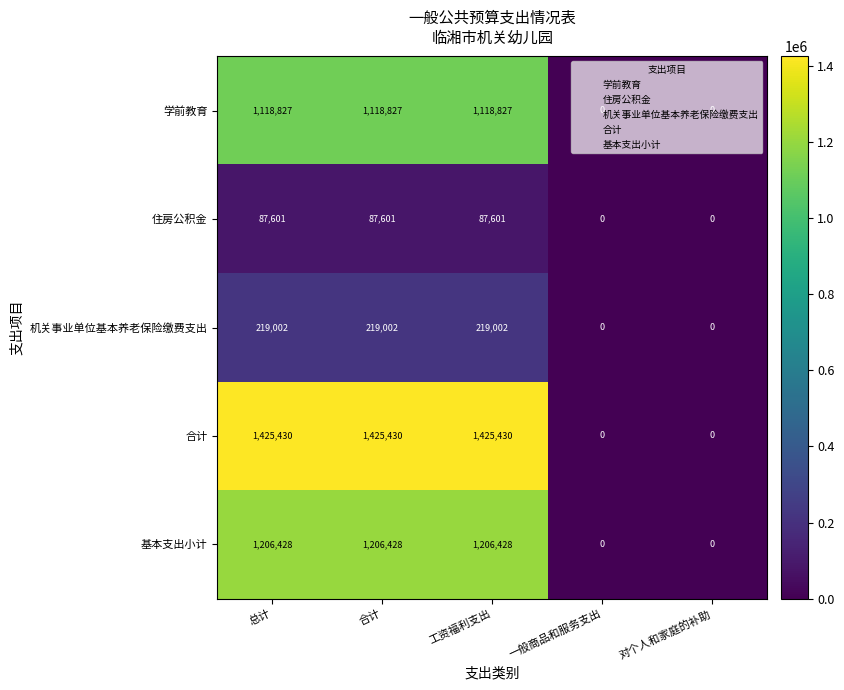

Which series has the largest total across all categories?

合计